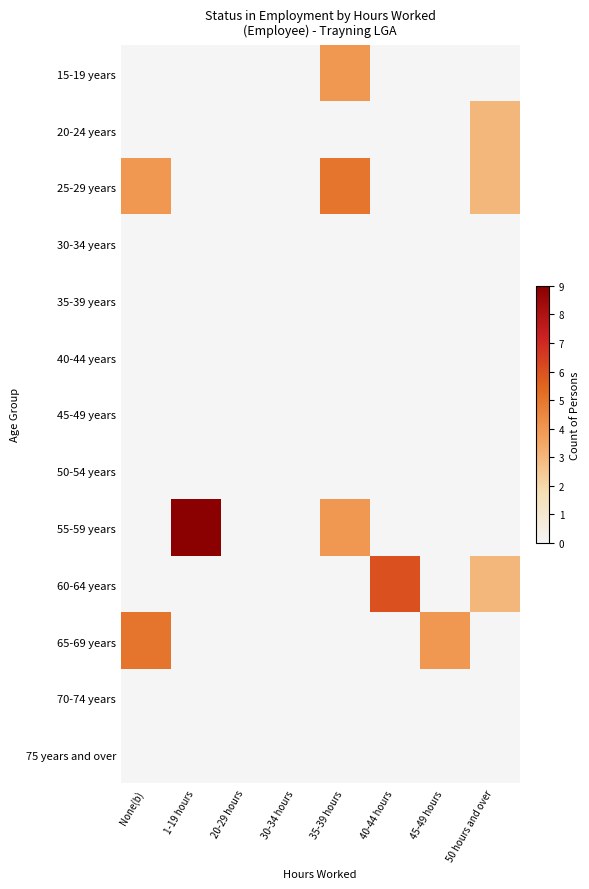

Reading left to right, what are all the values shown in this chart?

15-19 years: None(b)=0	1-19 hours=0	20-29 hours=0	30-34 hours=0	35-39 hours=4	40-44 hours=0	45-49 hours=0	50 hours and over=0
20-24 years: None(b)=0	1-19 hours=0	20-29 hours=0	30-34 hours=0	35-39 hours=0	40-44 hours=0	45-49 hours=0	50 hours and over=3
25-29 years: None(b)=4	1-19 hours=0	20-29 hours=0	30-34 hours=0	35-39 hours=5	40-44 hours=0	45-49 hours=0	50 hours and over=3
30-34 years: None(b)=0	1-19 hours=0	20-29 hours=0	30-34 hours=0	35-39 hours=0	40-44 hours=0	45-49 hours=0	50 hours and over=0
35-39 years: None(b)=0	1-19 hours=0	20-29 hours=0	30-34 hours=0	35-39 hours=0	40-44 hours=0	45-49 hours=0	50 hours and over=0
40-44 years: None(b)=0	1-19 hours=0	20-29 hours=0	30-34 hours=0	35-39 hours=0	40-44 hours=0	45-49 hours=0	50 hours and over=0
45-49 years: None(b)=0	1-19 hours=0	20-29 hours=0	30-34 hours=0	35-39 hours=0	40-44 hours=0	45-49 hours=0	50 hours and over=0
50-54 years: None(b)=0	1-19 hours=0	20-29 hours=0	30-34 hours=0	35-39 hours=0	40-44 hours=0	45-49 hours=0	50 hours and over=0
55-59 years: None(b)=0	1-19 hours=9	20-29 hours=0	30-34 hours=0	35-39 hours=4	40-44 hours=0	45-49 hours=0	50 hours and over=0
60-64 years: None(b)=0	1-19 hours=0	20-29 hours=0	30-34 hours=0	35-39 hours=0	40-44 hours=6	45-49 hours=0	50 hours and over=3
65-69 years: None(b)=5	1-19 hours=0	20-29 hours=0	30-34 hours=0	35-39 hours=0	40-44 hours=0	45-49 hours=4	50 hours and over=0
70-74 years: None(b)=0	1-19 hours=0	20-29 hours=0	30-34 hours=0	35-39 hours=0	40-44 hours=0	45-49 hours=0	50 hours and over=0
75 years and over: None(b)=0	1-19 hours=0	20-29 hours=0	30-34 hours=0	35-39 hours=0	40-44 hours=0	45-49 hours=0	50 hours and over=0